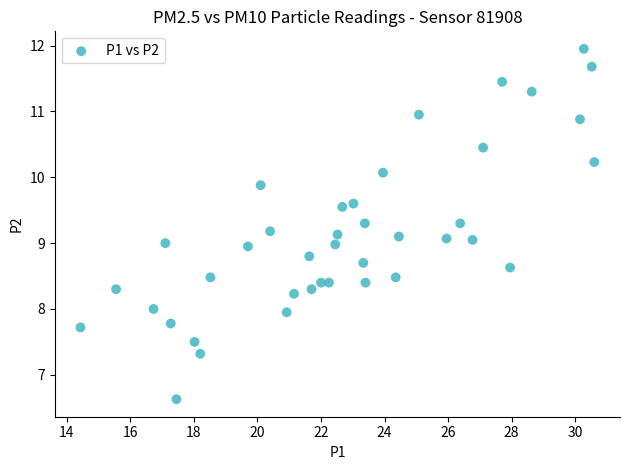

What is the range of Y values (max minus min)?

5.3